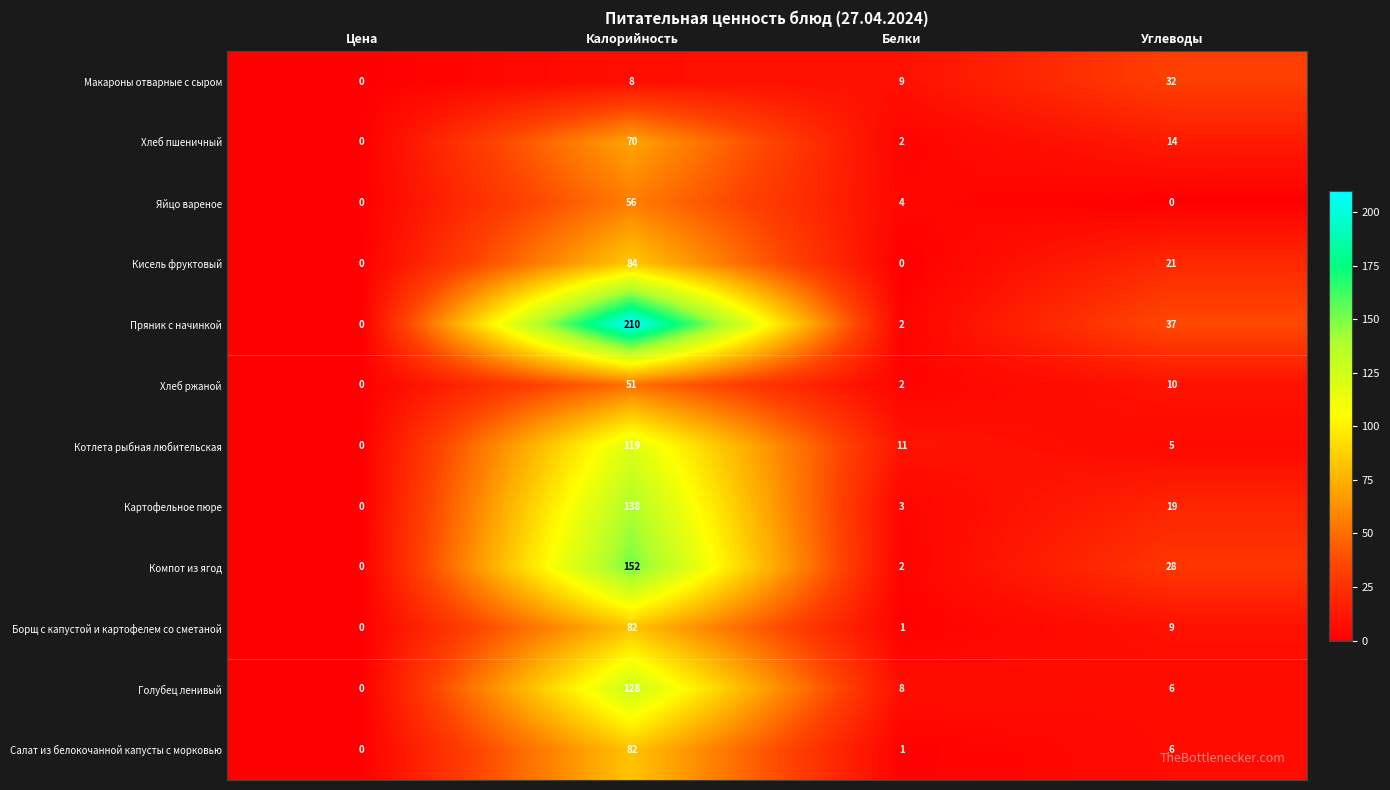

At which label is Компот из ягод closest to 76?

Углеводы